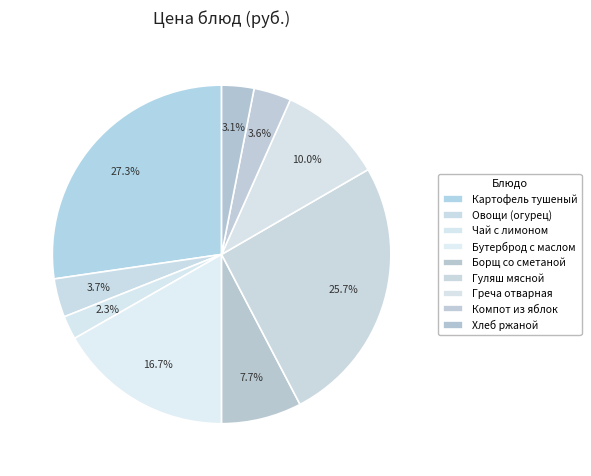

Between Компот из яблок and Чай с лимоном, which is larger?

Компот из яблок